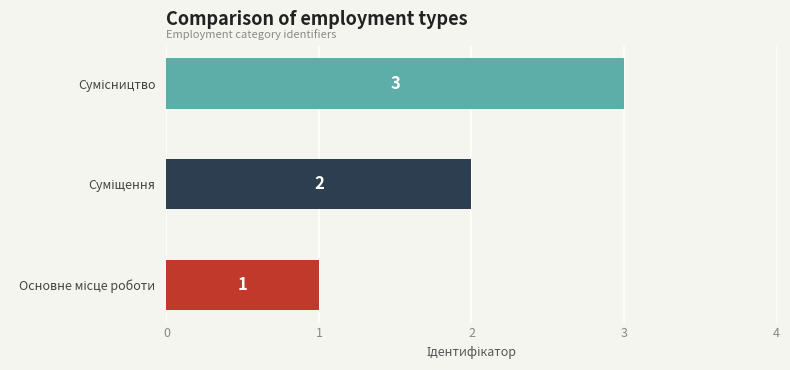

What is the greatest value displayed?

3